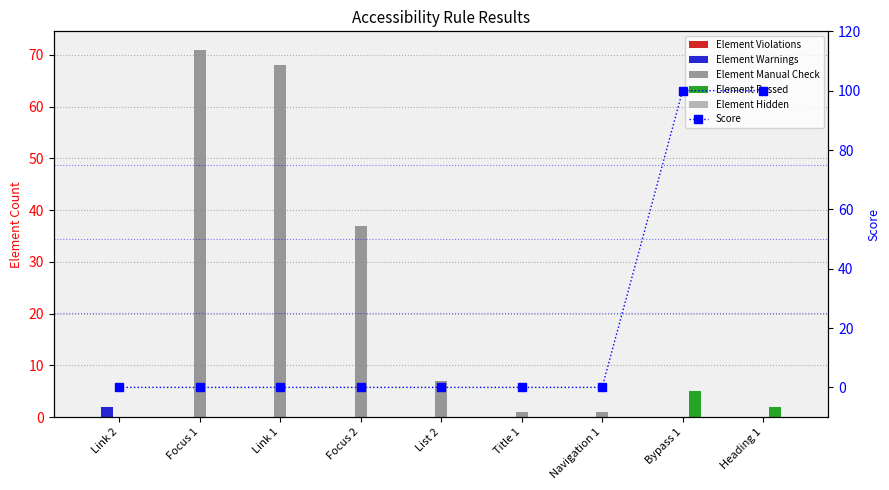

What is the difference between the highest and lowest values at Navigation 1?

1